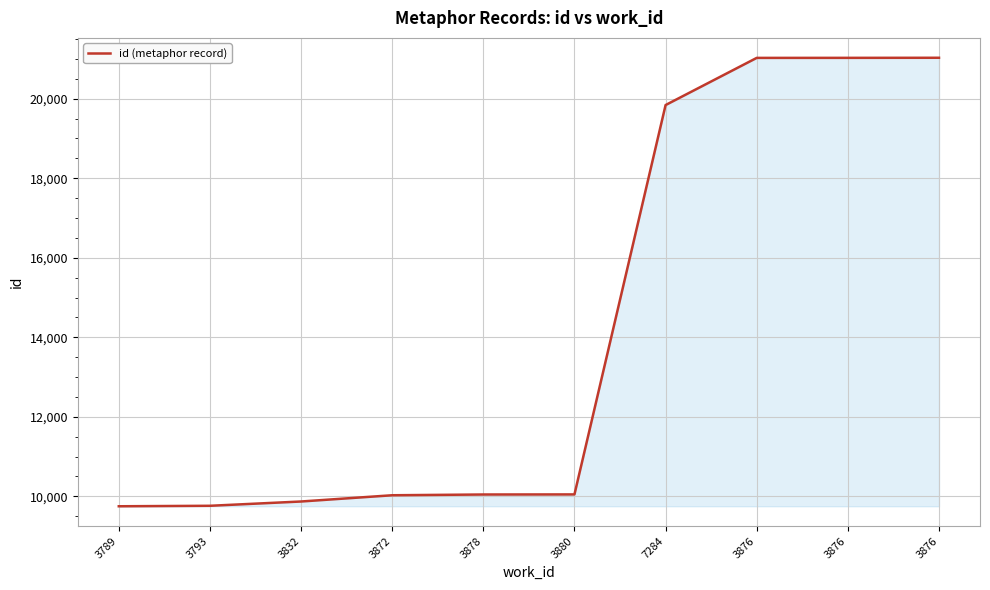

List the labels in order of value, largest first.

3876, 3876, 3876, 7284, 3880, 3878, 3872, 3832, 3793, 3789